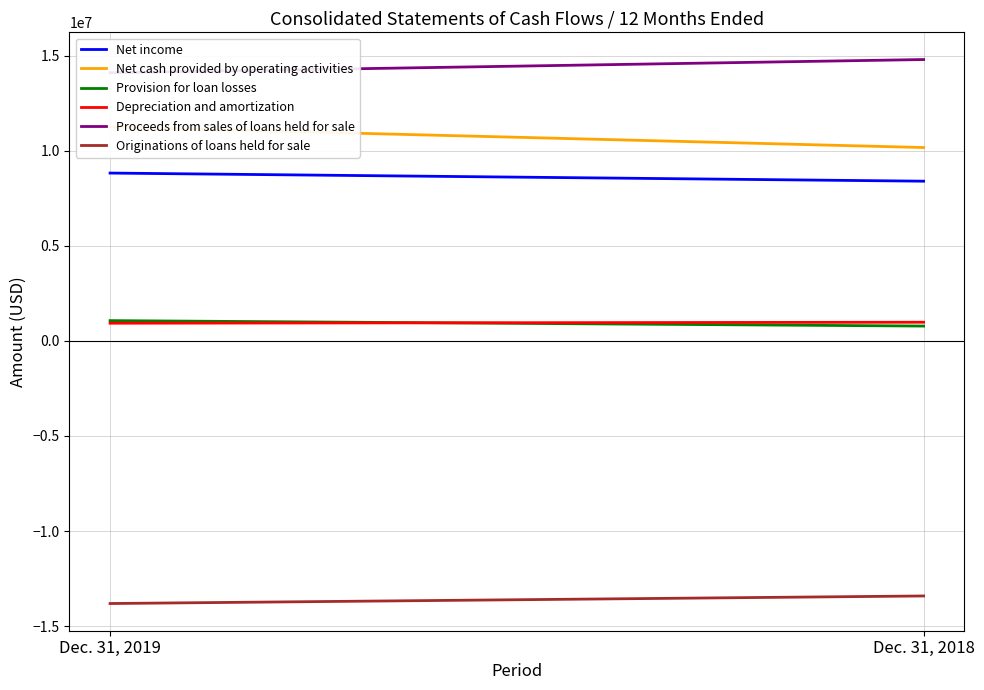

Reading right to left, transcribe all the data shown in this chart.

Net income: 8397532	8824446
Net cash provided by operating activities: 10166779	11246656
Provision for loan losses: 780000	1066167
Depreciation and amortization: 981691	930035
Proceeds from sales of loans held for sale: 14793920	14098560
Originations of loans held for sale: -13410853	-13808444